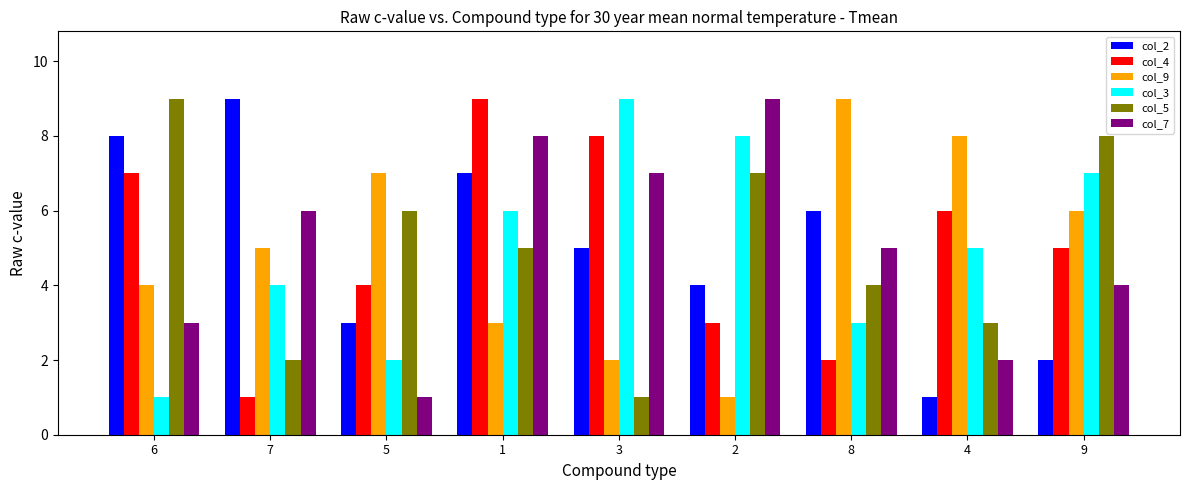

How many col_3 values are between 3 and 7?

5